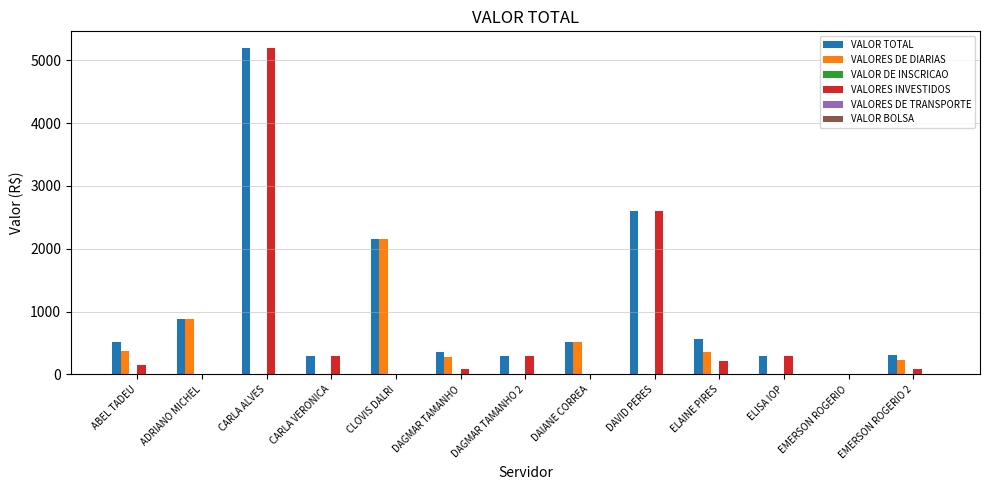

What is the sum of all VALORES INVESTIDOS values?

9228.5